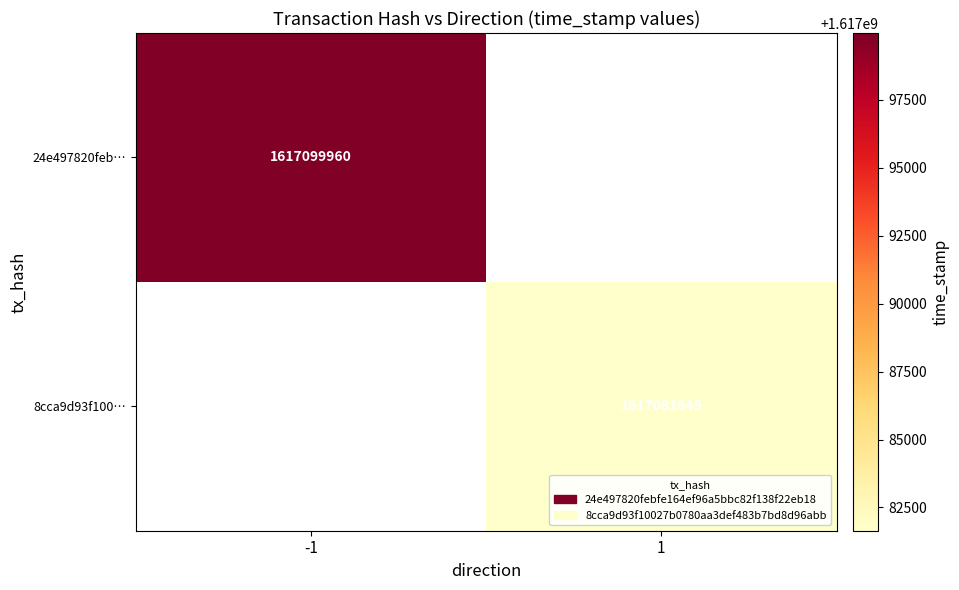

True or false: 8cca9d93f100… has a value of 1117931686 at 1.

False